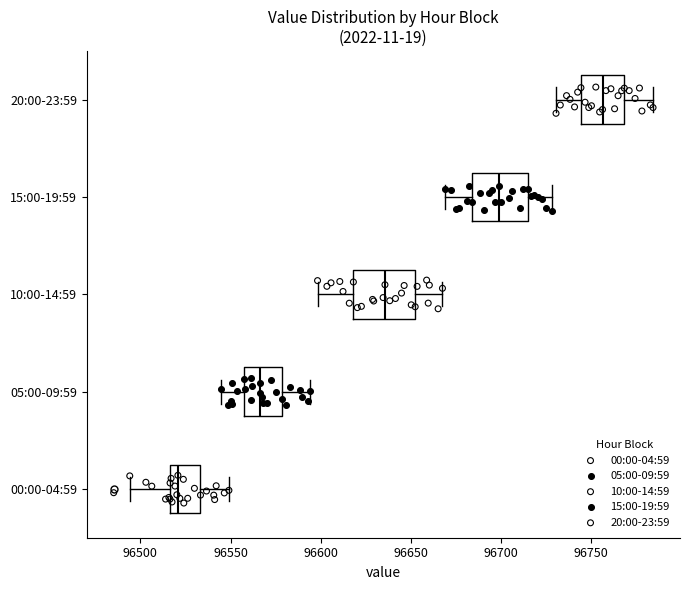

Where does the right whisker of the box for 05:00-09:59 end on the x-axis? The values are not printed on the chart, so give them approximately, as read against the axis.

96595